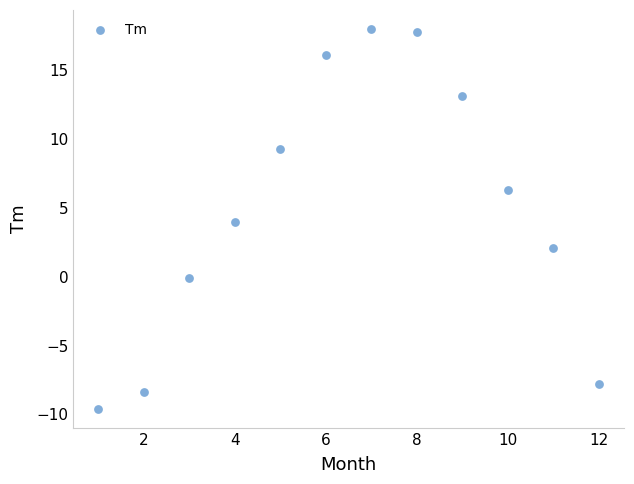

What is the range of Y values (max minus min)?

27.6